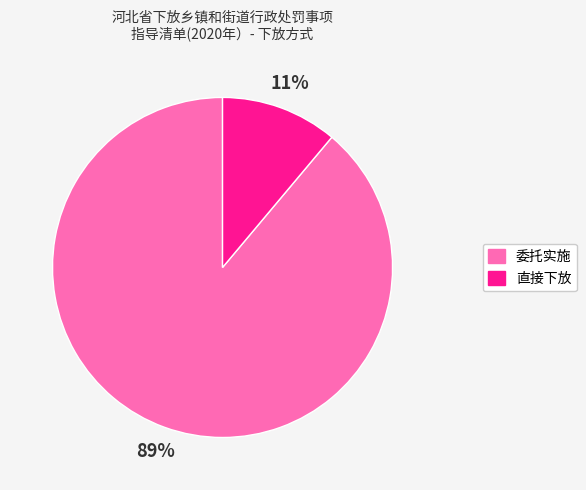

Which category has the smallest portion of the pie?

直接下放